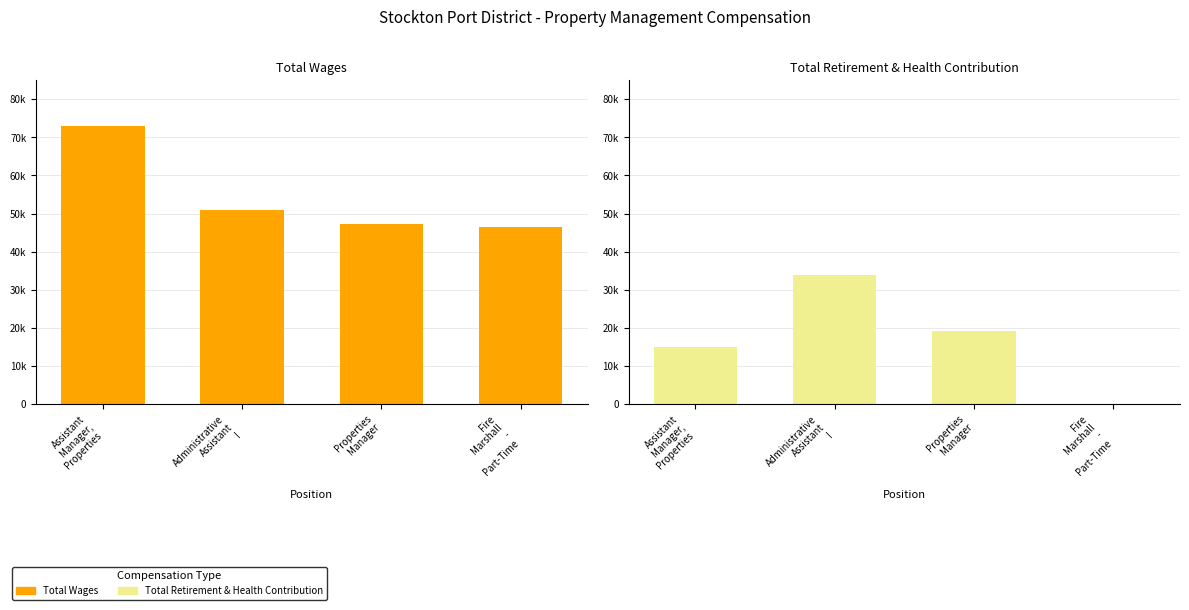

Which series has the widest spread of values?

Total Retirement & Health Contribution